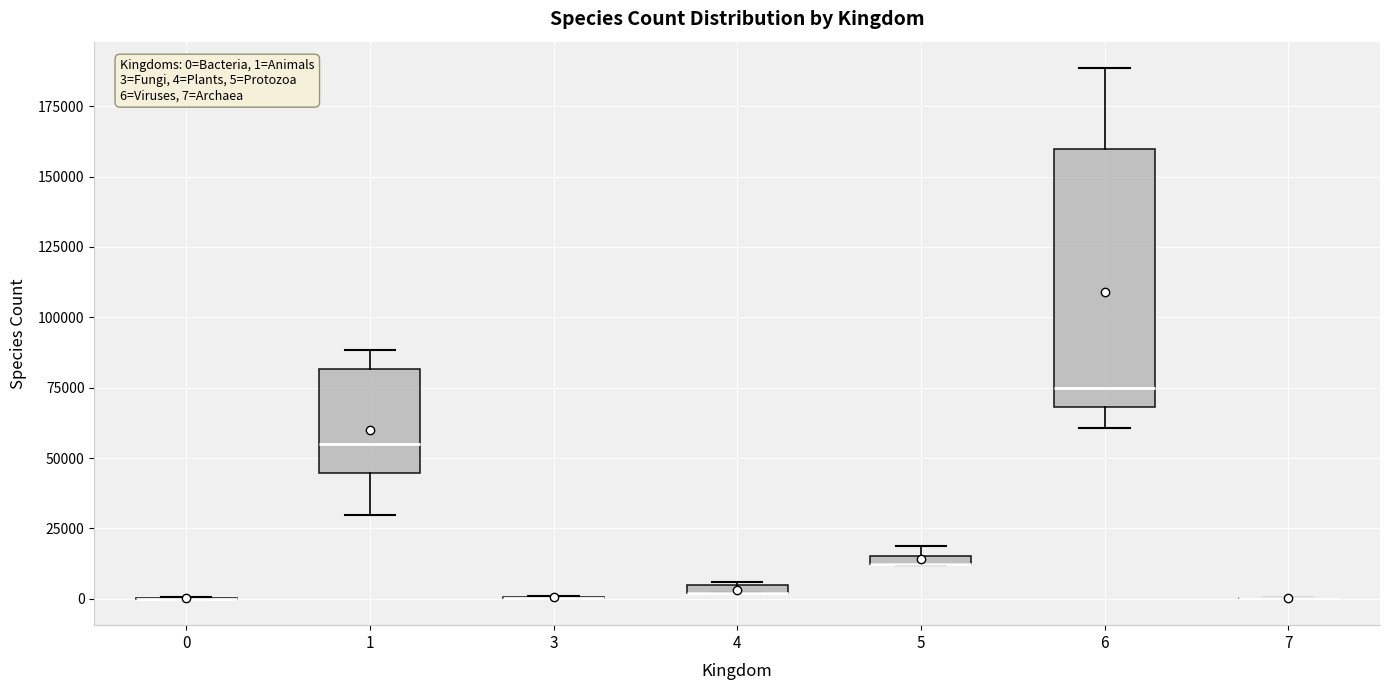

Comparing the boxes themselves (not the whiskers), which one is the tallest?

6